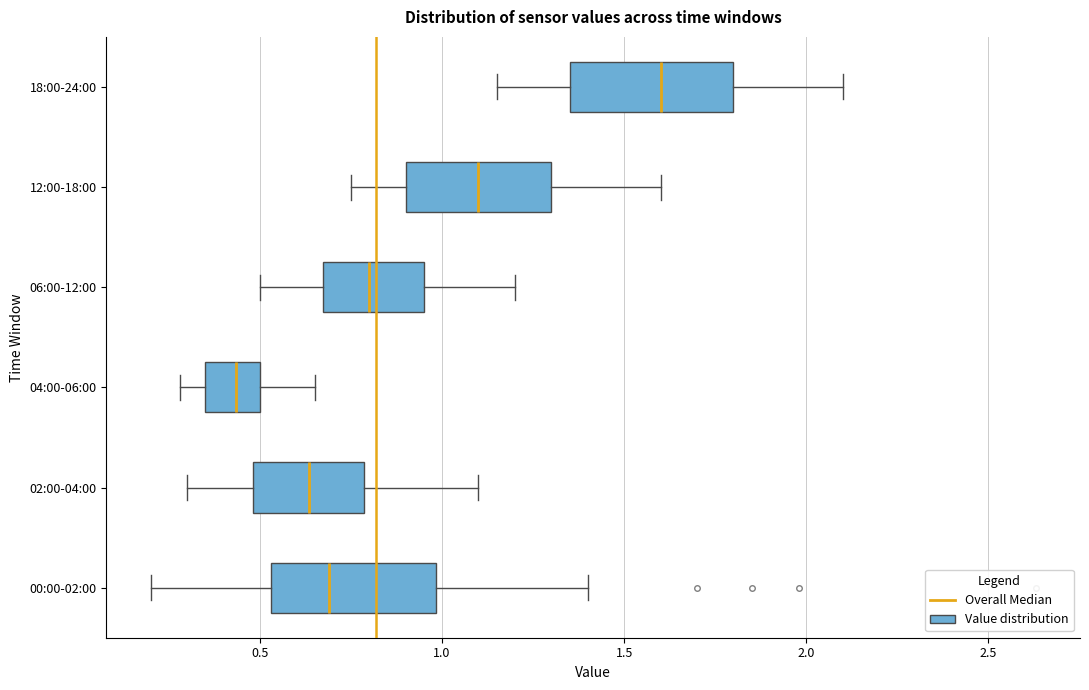

Reading bottom to top, transcribe this box plot: for each box, give where its median line is, the range the box spans, and where its two whiskers end, as read against the x-axis. The values are not printed on the chart, so give them approximately, as read against the axis.

00:00-02:00: median 0.70, box 0.55 to 1.00, whiskers 0.20 to 1.40
02:00-04:00: median 0.65, box 0.50 to 0.80, whiskers 0.30 to 1.10
04:00-06:00: median 0.45, box 0.35 to 0.50, whiskers 0.30 to 0.65
06:00-12:00: median 0.80, box 0.65 to 0.95, whiskers 0.50 to 1.20
12:00-18:00: median 1.10, box 0.90 to 1.30, whiskers 0.75 to 1.60
18:00-24:00: median 1.60, box 1.35 to 1.80, whiskers 1.15 to 2.10